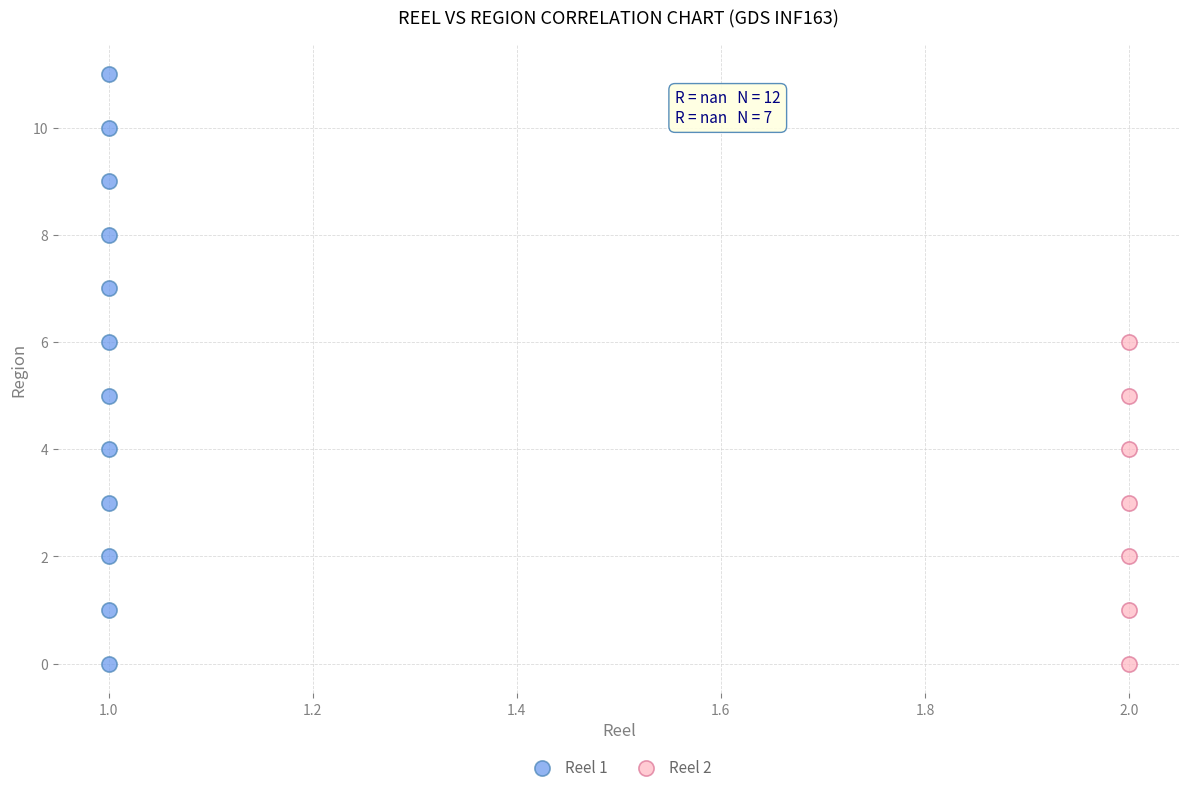

Which series contains the highest Y value?

Reel 1